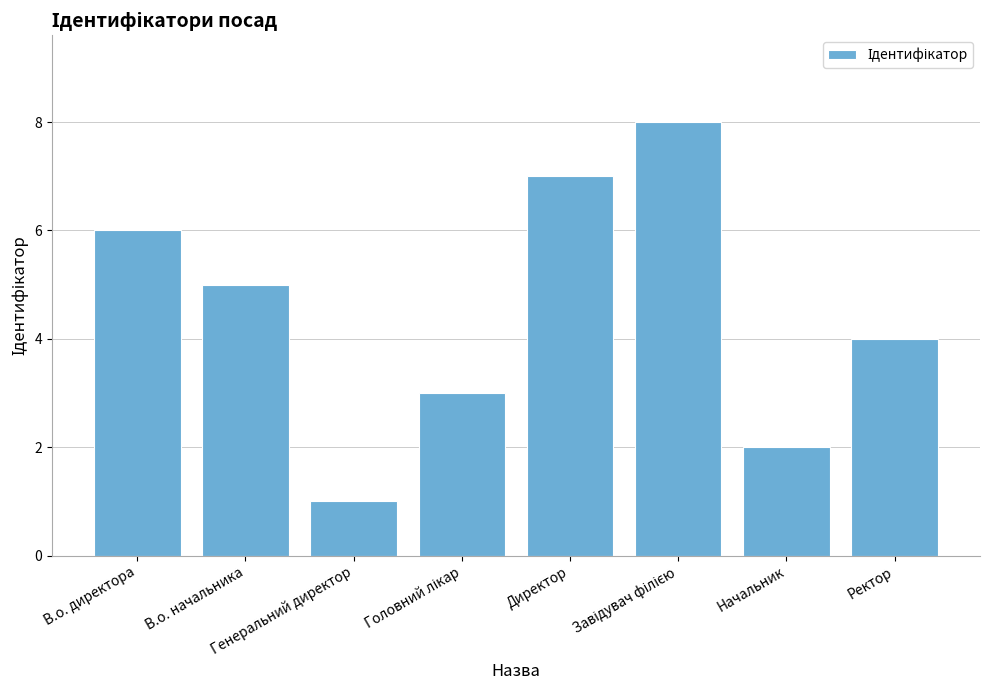

Which has a higher value, Директор or Ректор?

Директор